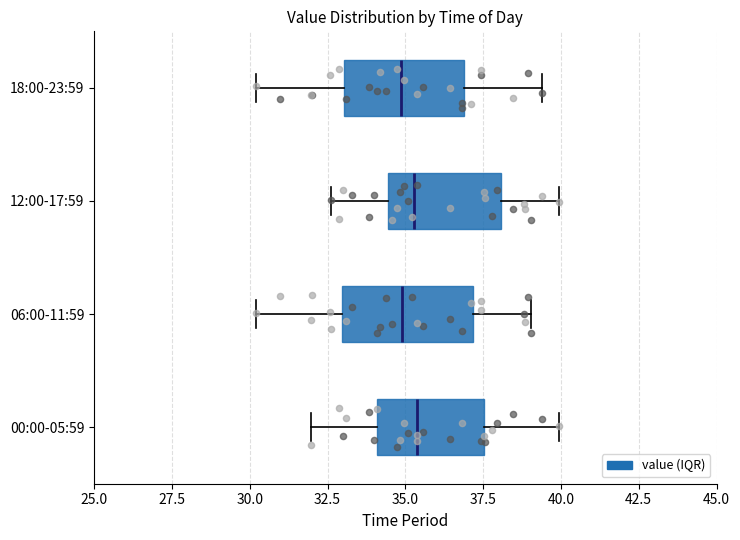

Reading bottom to top, read every box against the x-axis: the position of its median line, the range the box covers, and the ends of its whiskers. The values are not printed on the chart, so give them approximately, as read against the axis.

00:00-05:59: median 35.5, box 34.0 to 37.5, whiskers 32.0 to 40.0
06:00-11:59: median 35.0, box 33.0 to 37.0, whiskers 30.0 to 39.0
12:00-17:59: median 35.5, box 34.5 to 38.0, whiskers 32.5 to 40.0
18:00-23:59: median 35.0, box 33.0 to 37.0, whiskers 30.0 to 39.5